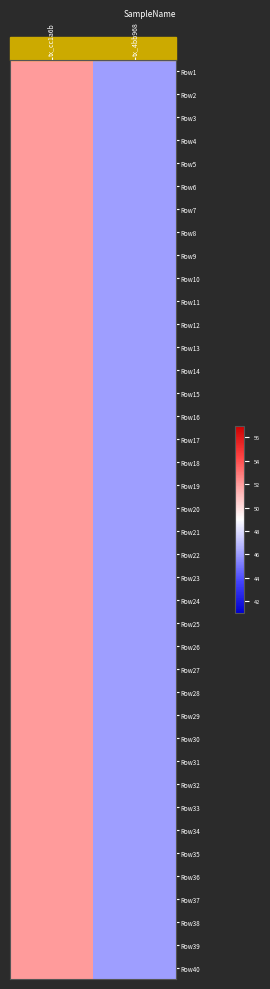

At which category does the chart reach its peak across all series?

tx_cc1a6b